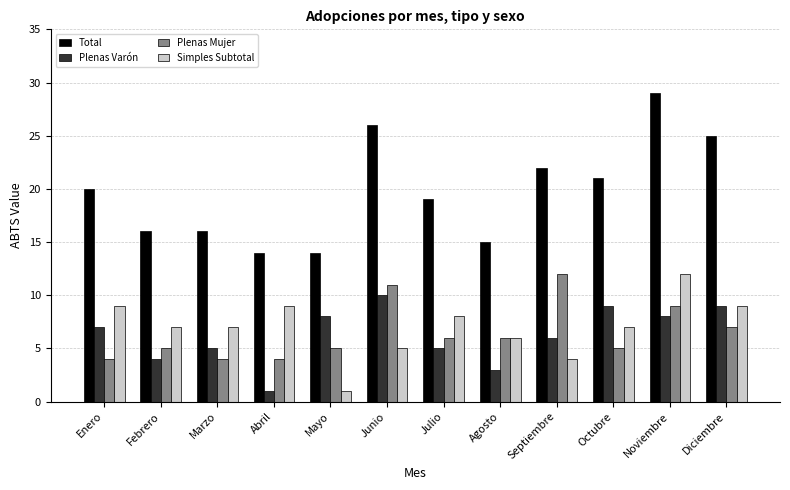

What position from the right is Julio?

6